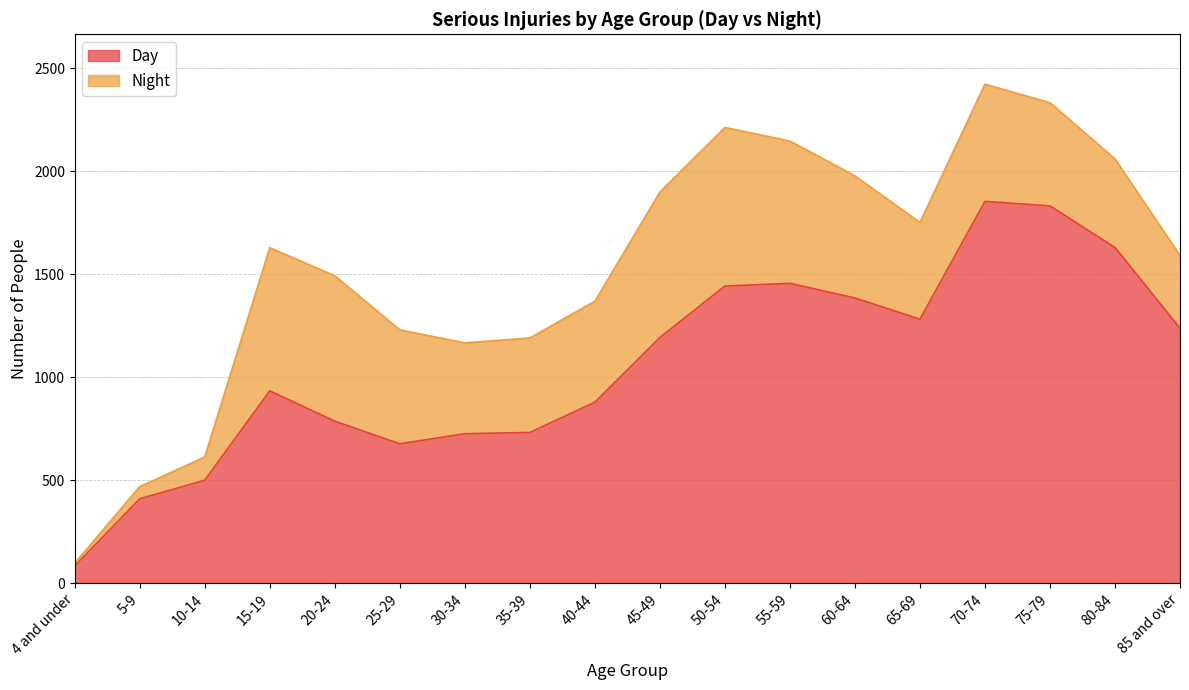

List the labels in order of value, smallest first.

4 and under, 5-9, 10-14, 25-29, 30-34, 35-39, 20-24, 40-44, 15-19, 45-49, 85 and over, 65-69, 60-64, 50-54, 55-59, 80-84, 75-79, 70-74